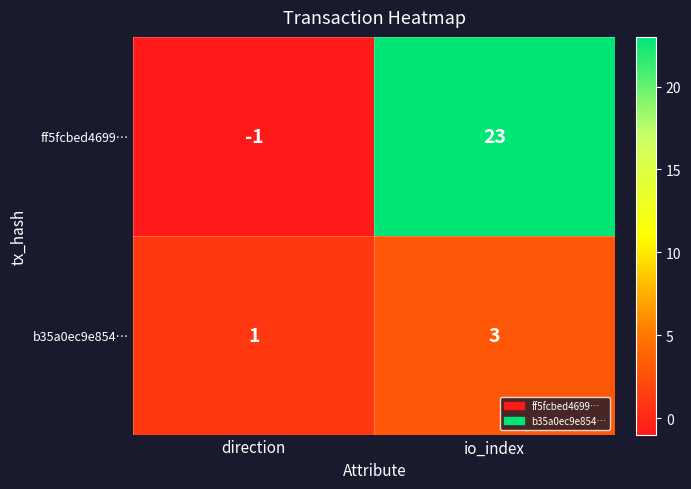

Reading left to right, transcribe all the data shown in this chart.

ff5fcbed4699…: direction=-1	io_index=23
b35a0ec9e854…: direction=1	io_index=3